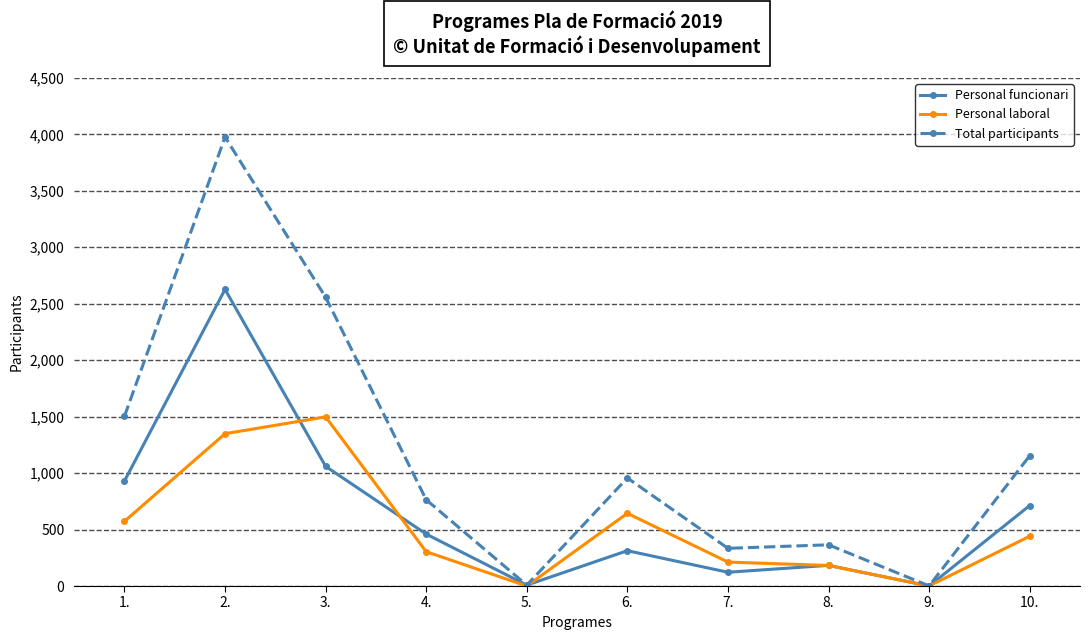

What value does the Total participants series have at 5.?

8